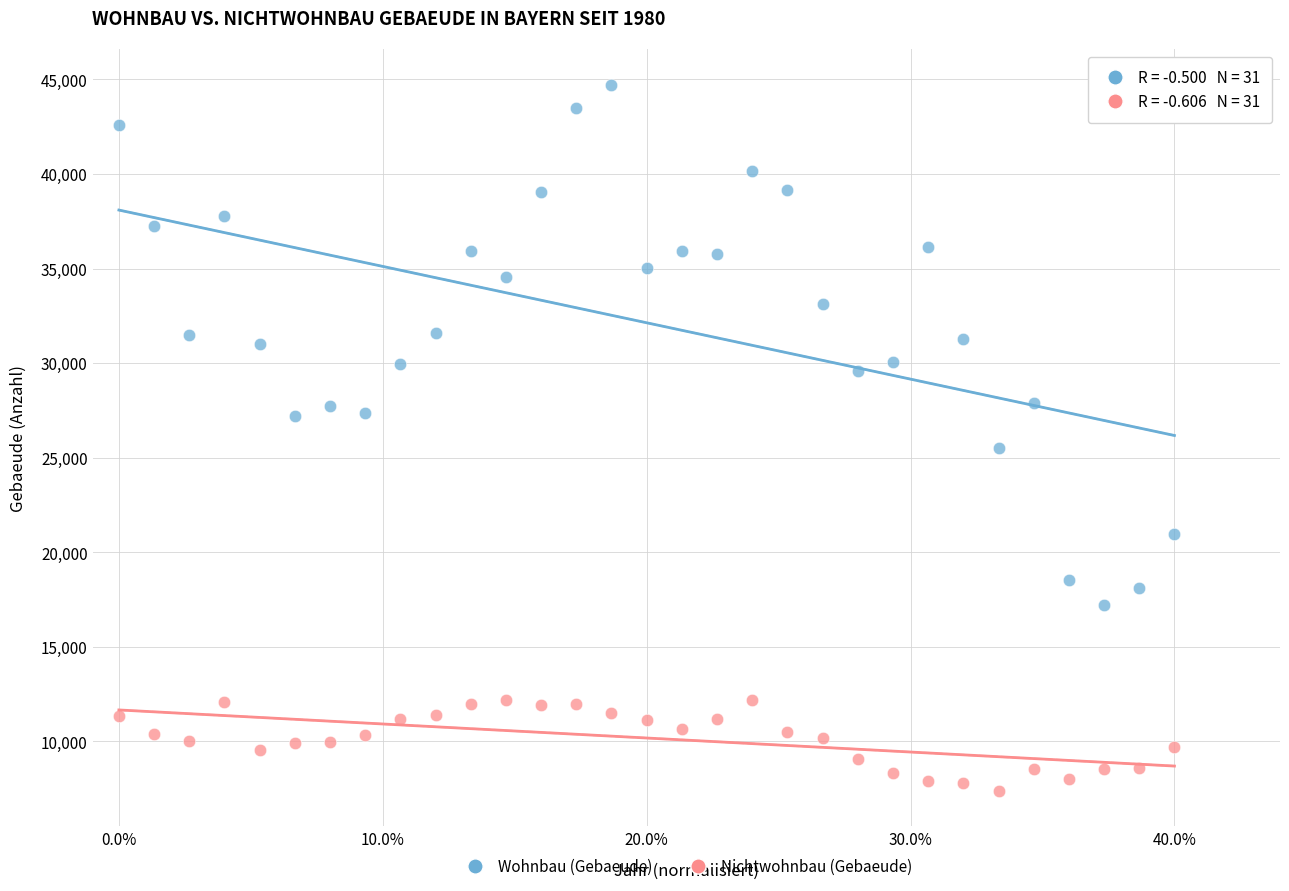

Across all data points, what is the range of Y values (max minus min)?

37353